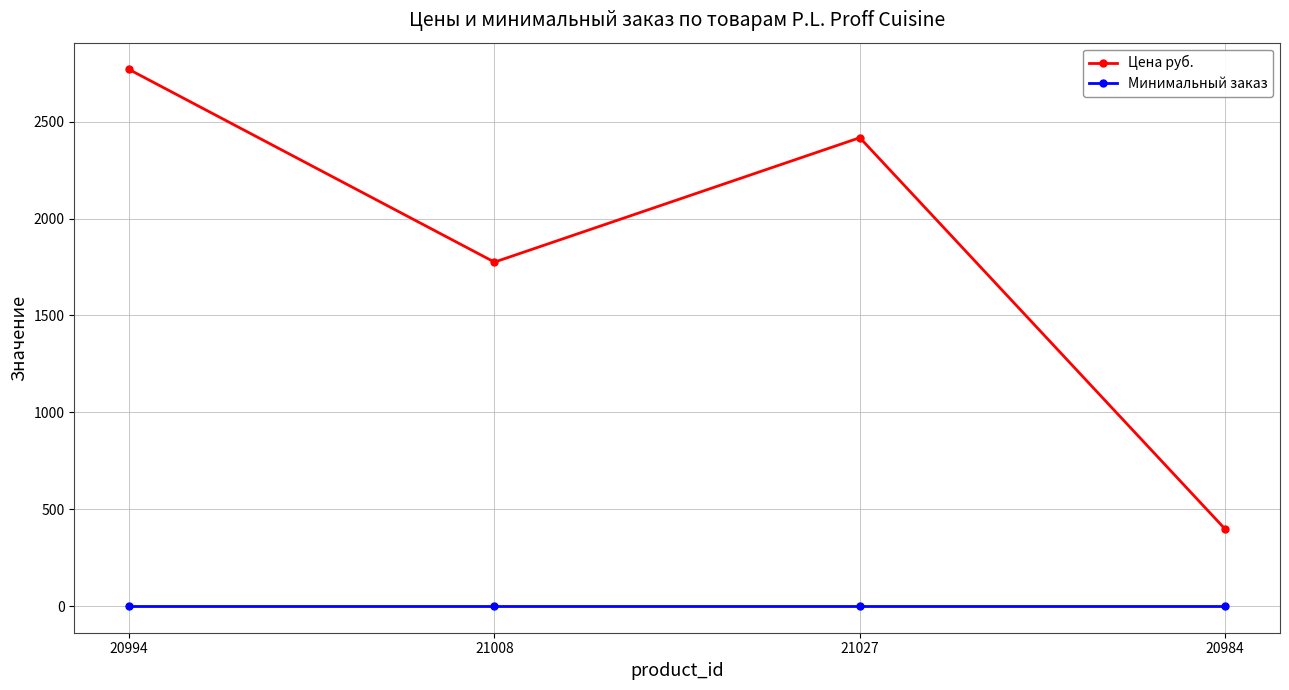

What are all the series names shown in the legend?

Цена руб., Минимальный заказ